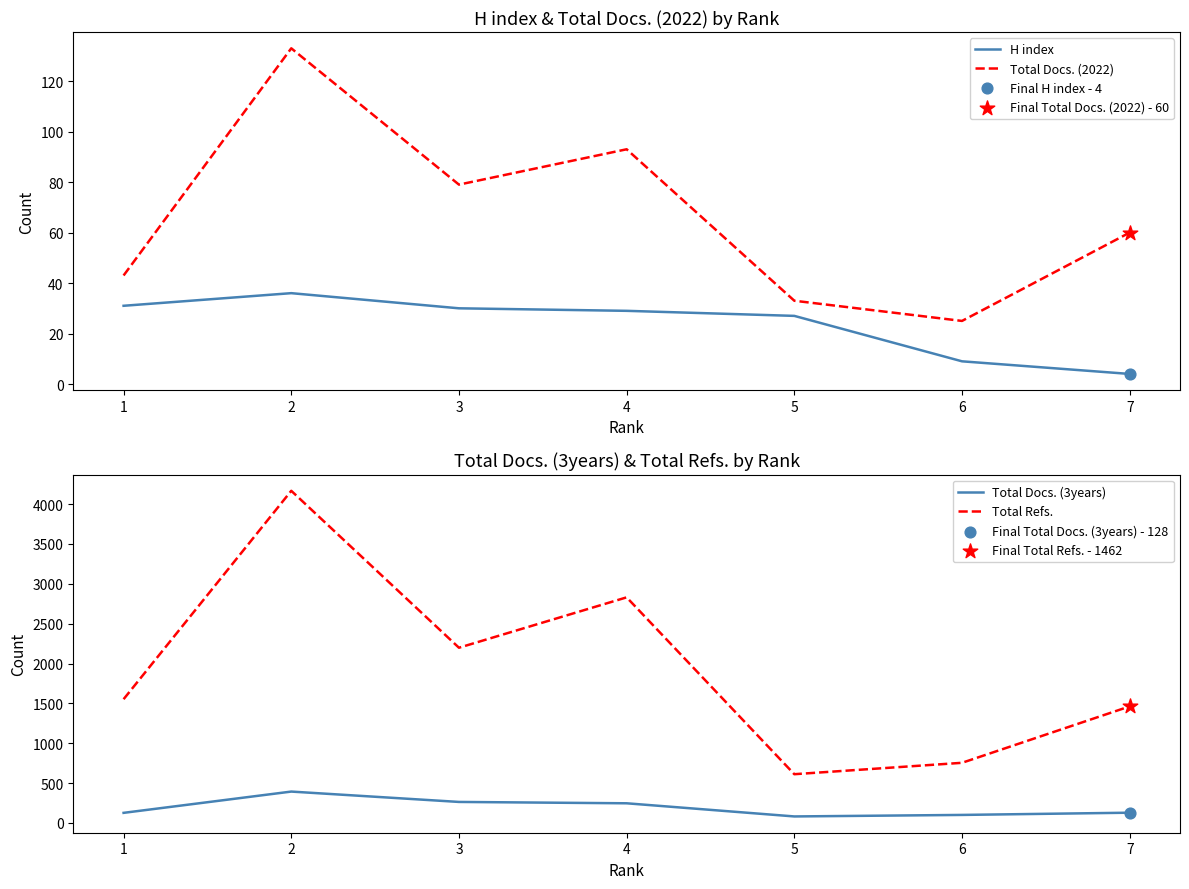

At how many categories does at least one series exceed 2242?

2